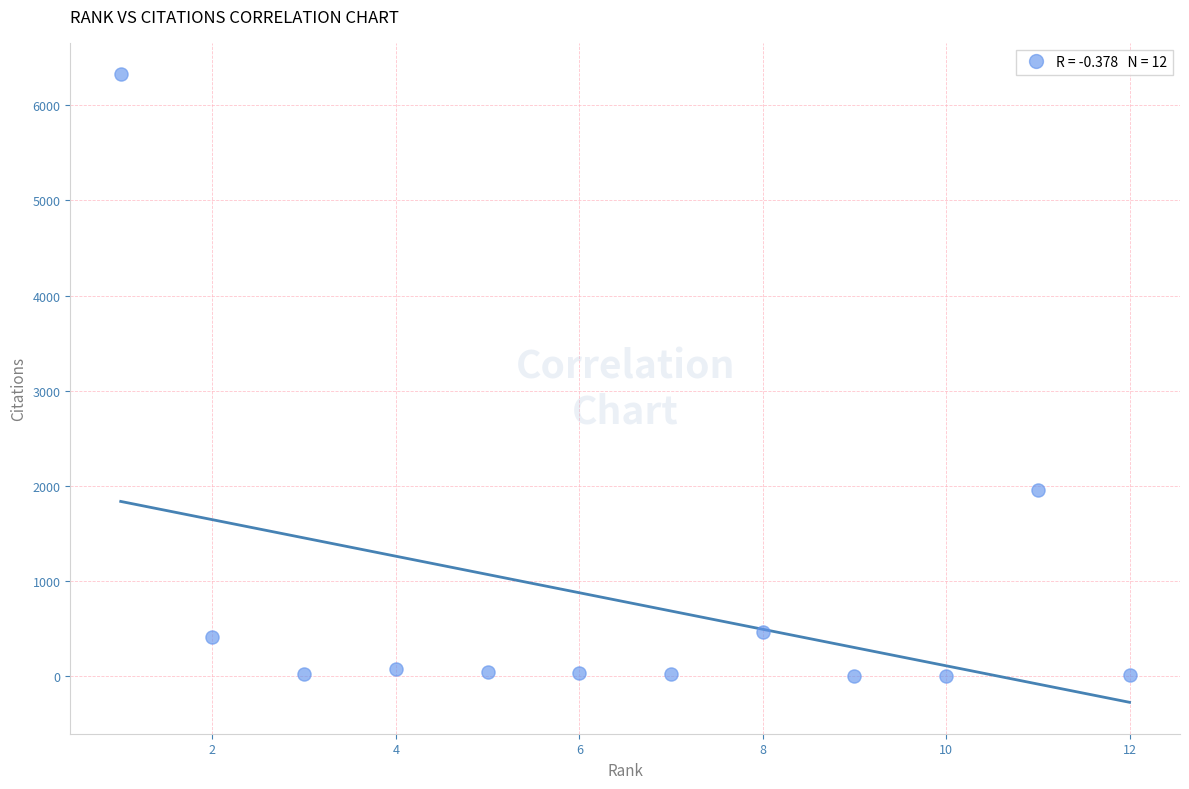

What Y value in the scatter plot is closest to 3164?

1950